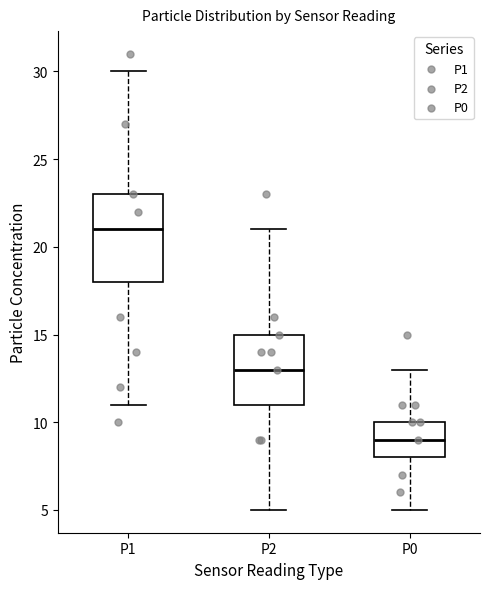

Which box's median line is the lowest?

P0